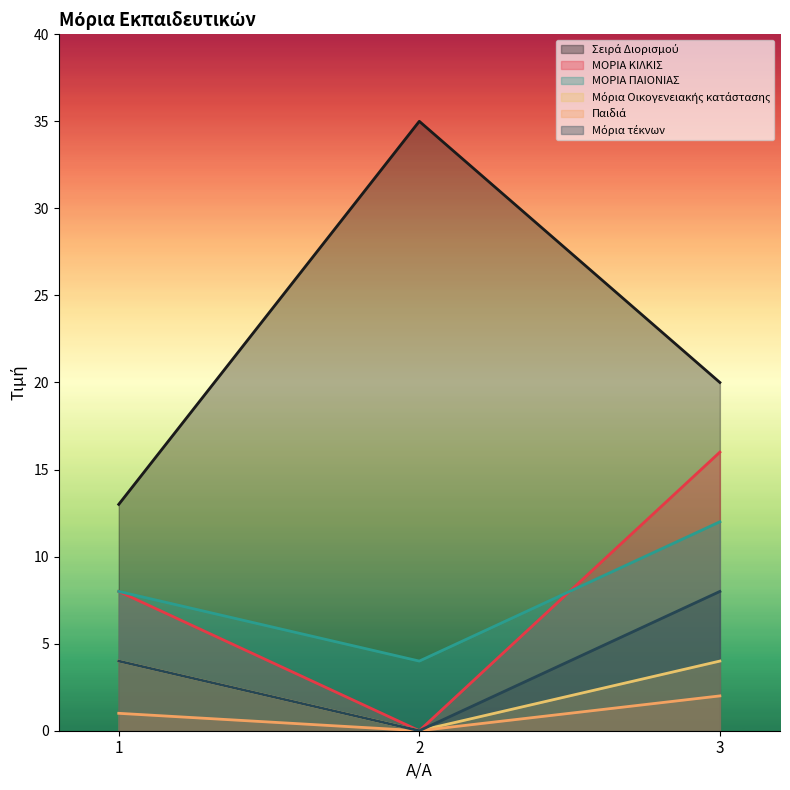

Read the ΜΟΡΙΑ ΚΙΛΚΙΣ value at 1, to the nearest 10.

10